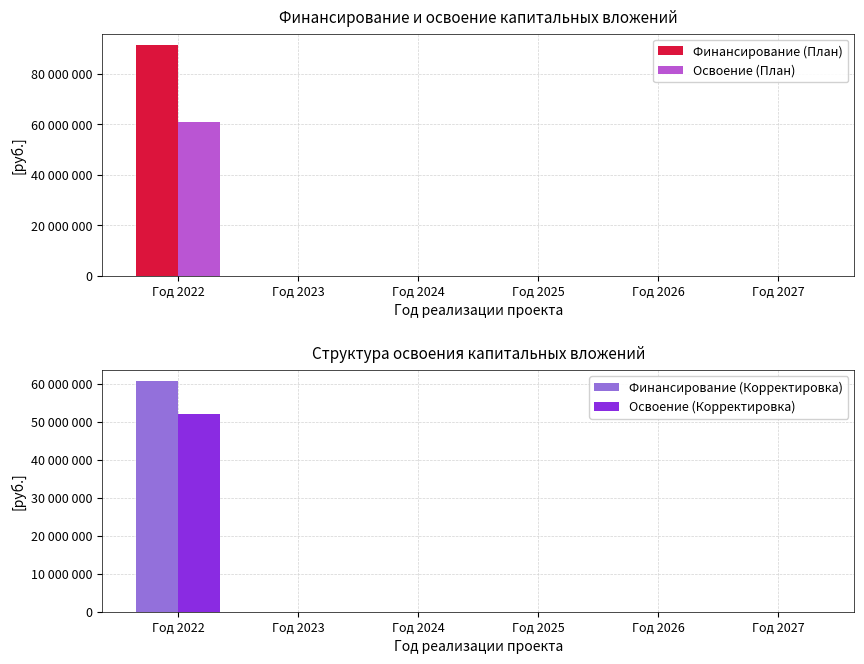

What are all the series names shown in the legend?

Финансирование (План), Освоение (План), Финансирование (Корректировка), Освоение (Корректировка)